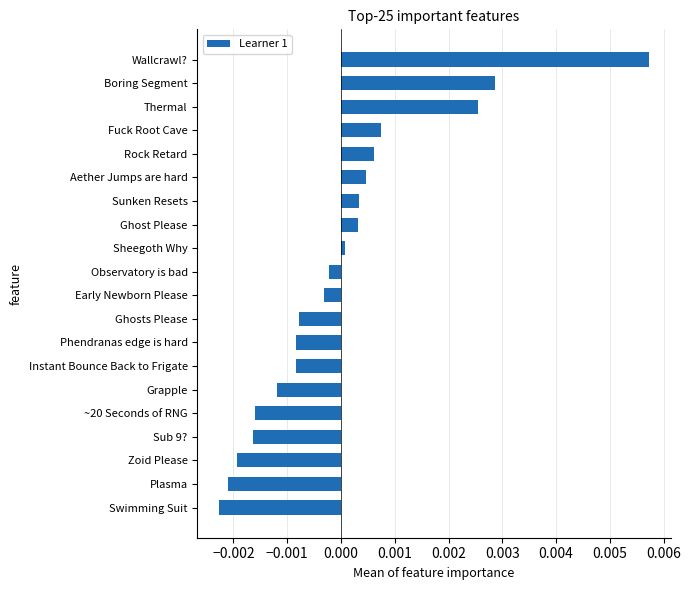

The value at Boring Segment is 0.0. True or false?

True